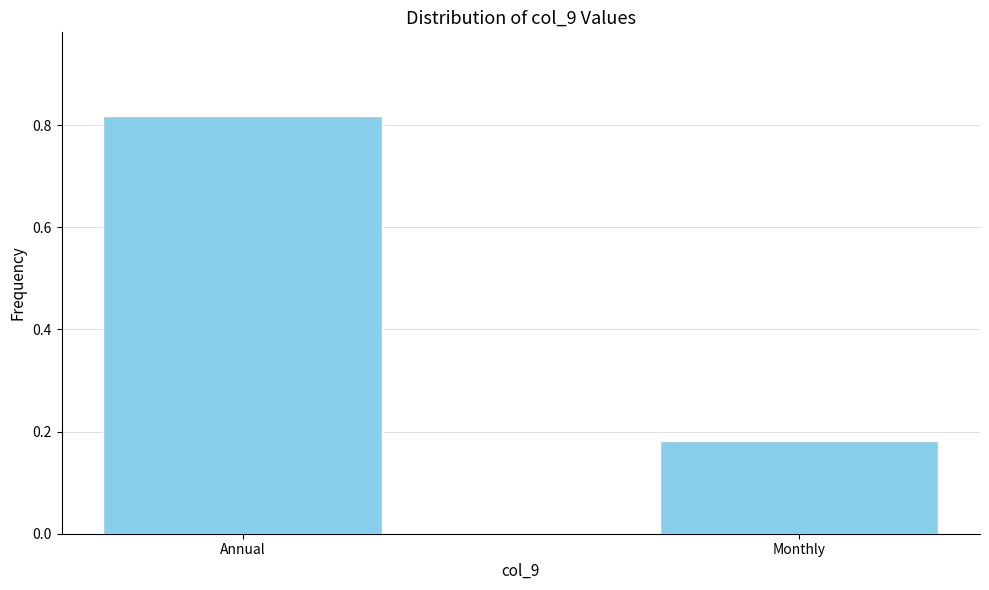

What is the label of the 1st bar from the left?

Annual